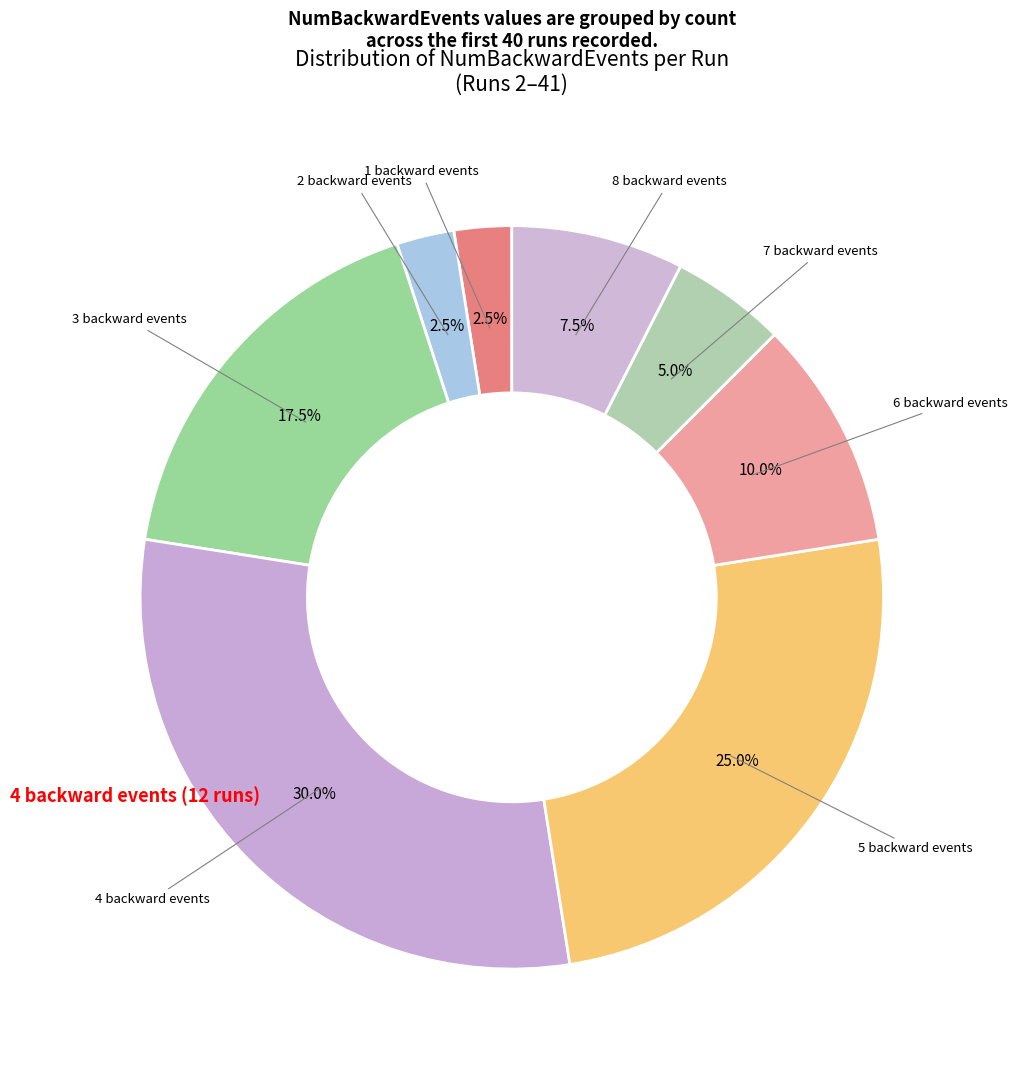

How many segments does this pie chart have?

8